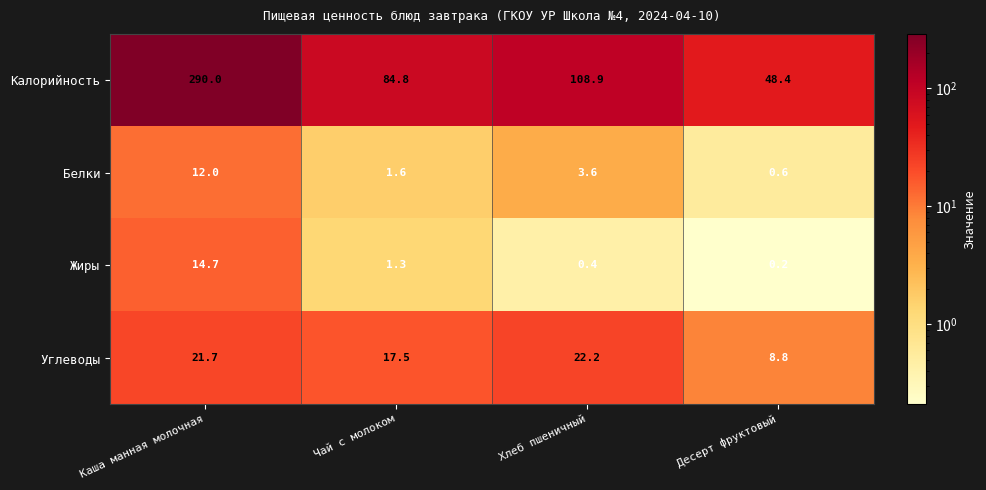

Count the number of categories in the chart.

4